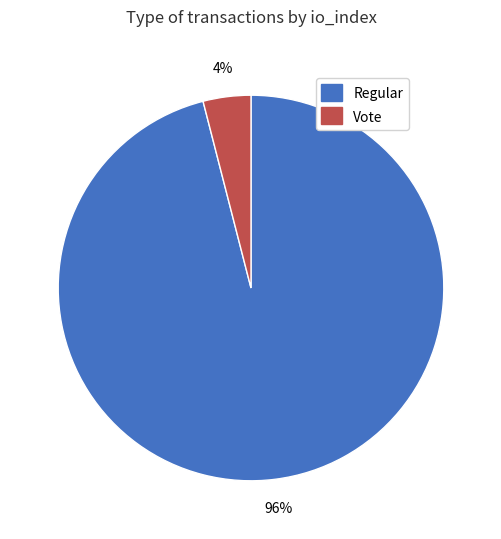

What is the largest slice in the pie chart?

Regular